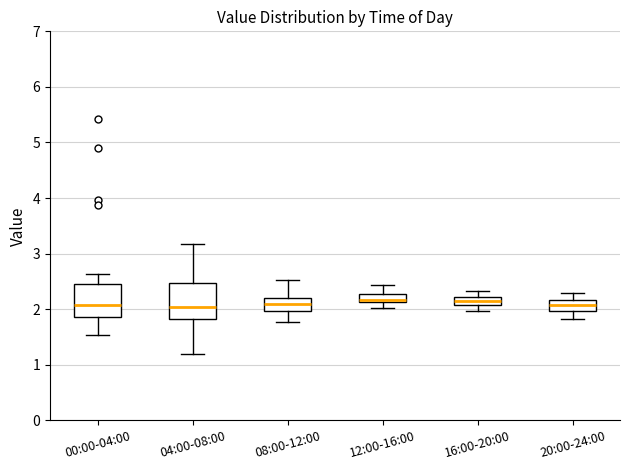

Where does the upper whisker of the box for 12:00-16:00 end on the y-axis? The values are not printed on the chart, so give them approximately, as read against the axis.

2.4